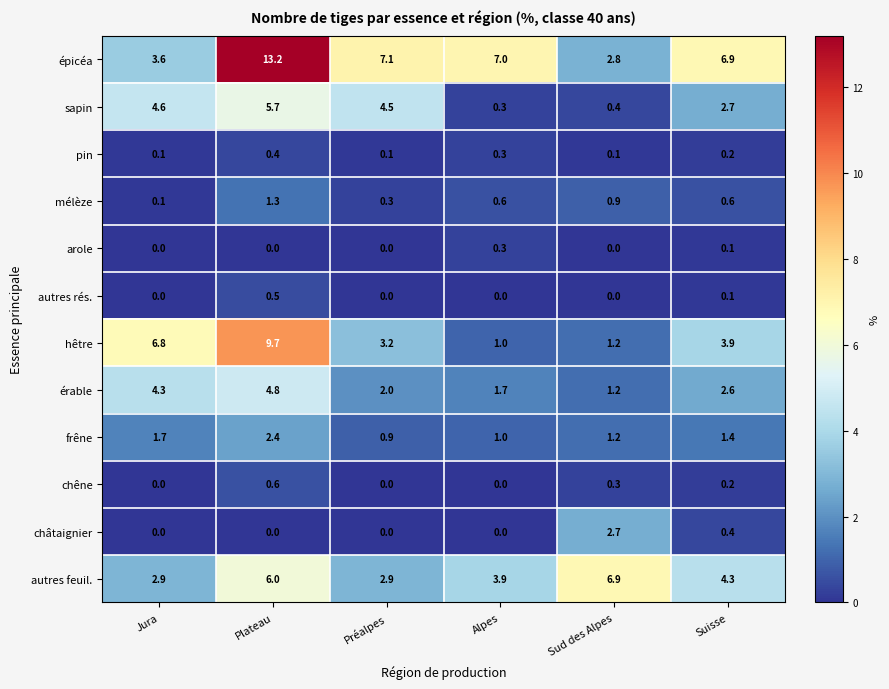

Rank the categories by érable value from highest to lowest.

Plateau, Jura, Suisse, Préalpes, Alpes, Sud des Alpes